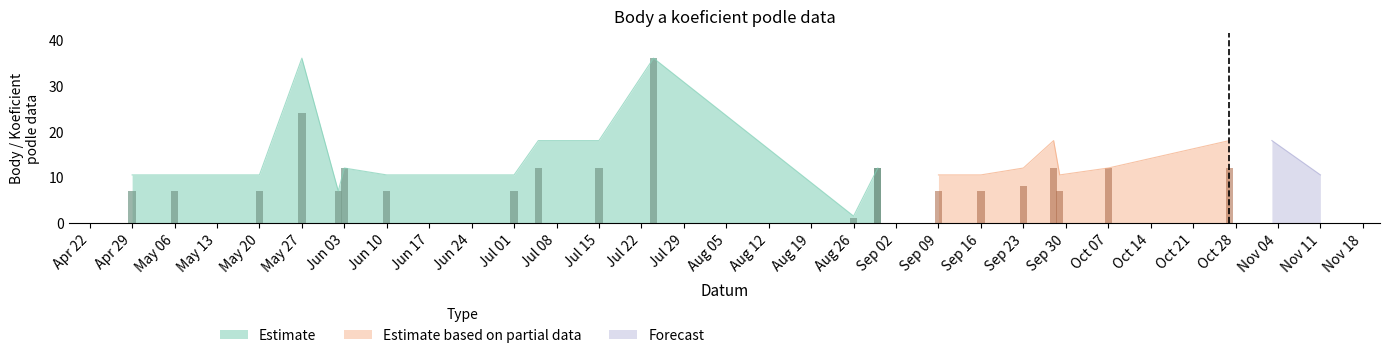

The value of Estimate based on partial data at Sep 23 is 12.0. True or false?

True